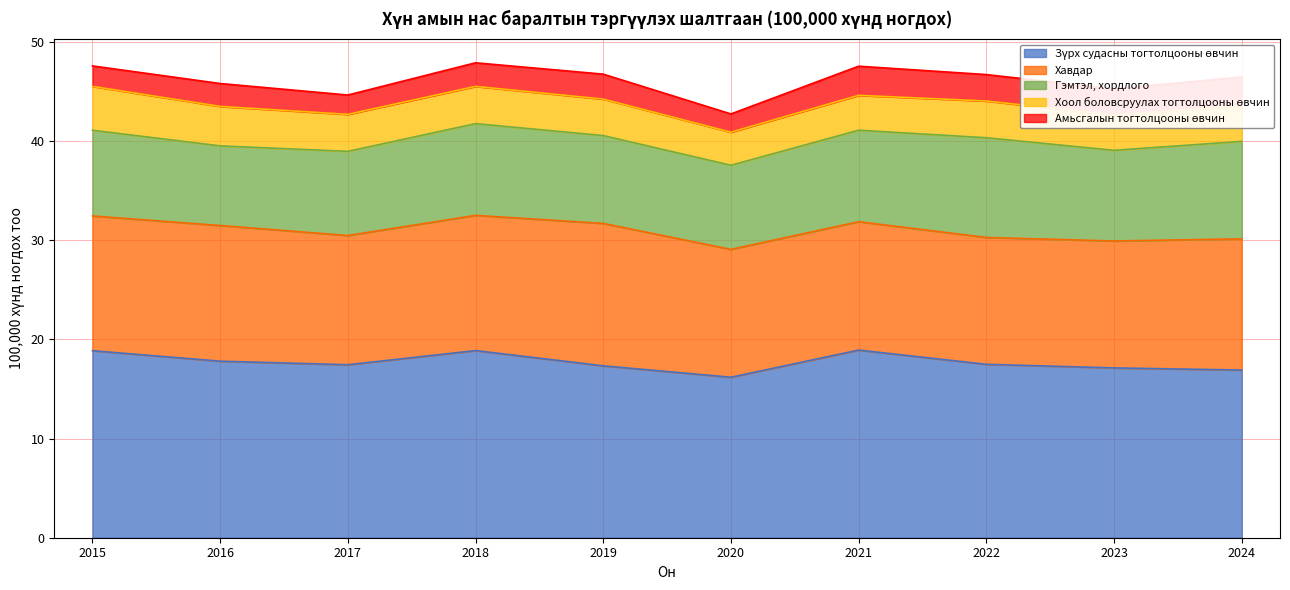

How many lines are shown in the chart?

5